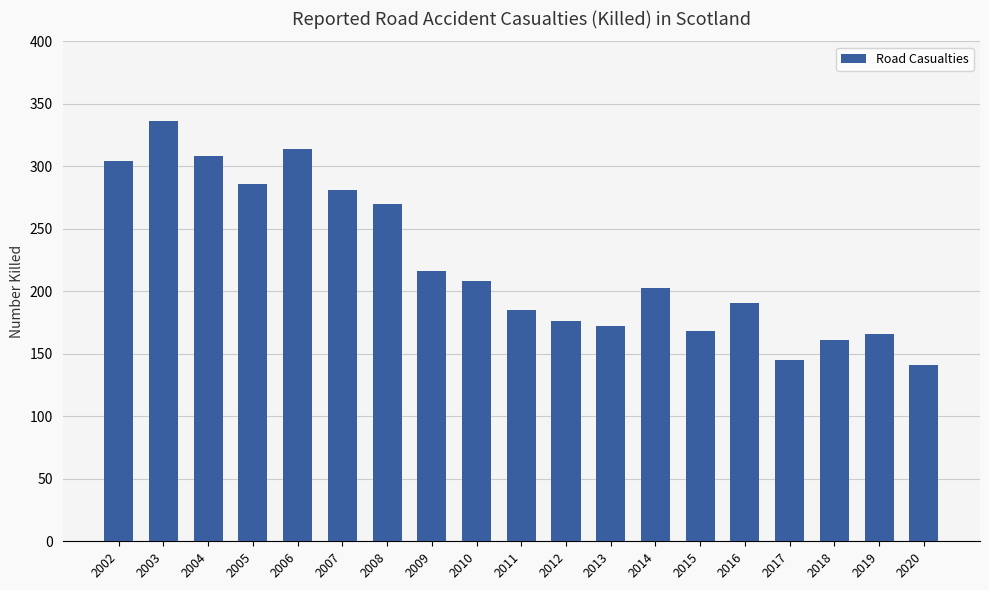

Is it true that the value at 2014 is 331?

False